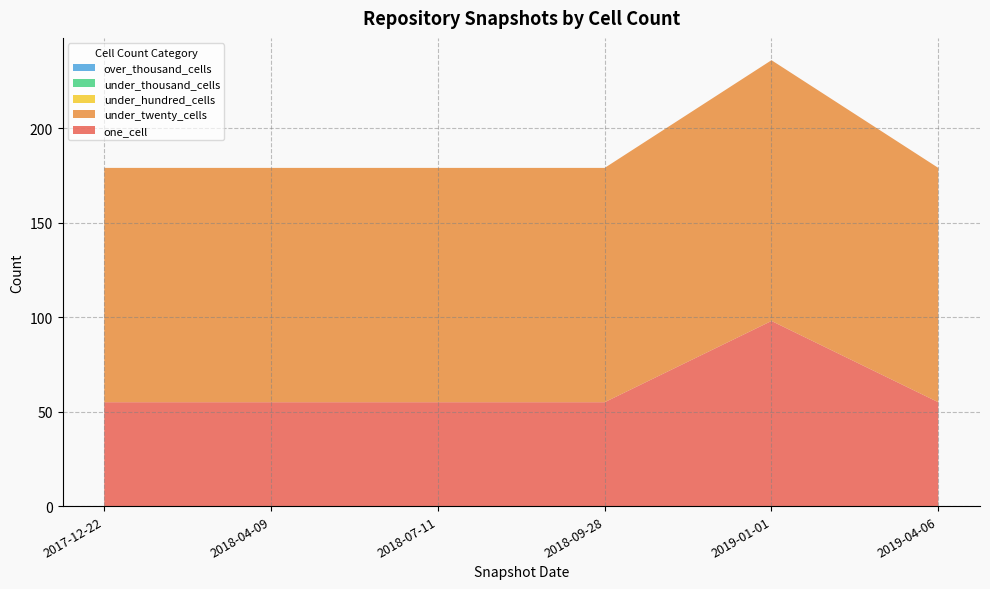

Reading left to right, list all the values displayed in this chart.

one_cell: 55	55	55	55	98	55
under_twenty_cells: 124	124	124	124	138	124
under_hundred_cells: 0	0	0	0	0	0
under_thousand_cells: 0	0	0	0	0	0
over_thousand_cells: 0	0	0	0	0	0